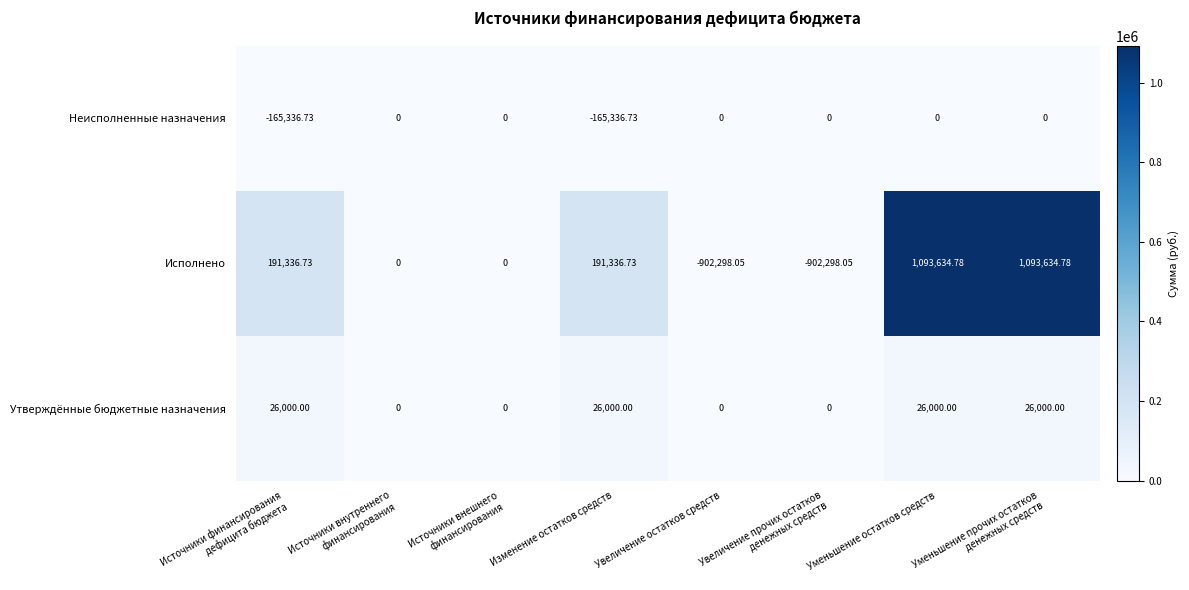

List the series in order of their overall mean, highest first.

Исполнено, Утверждённые бюджетные назначения, Неисполненные назначения